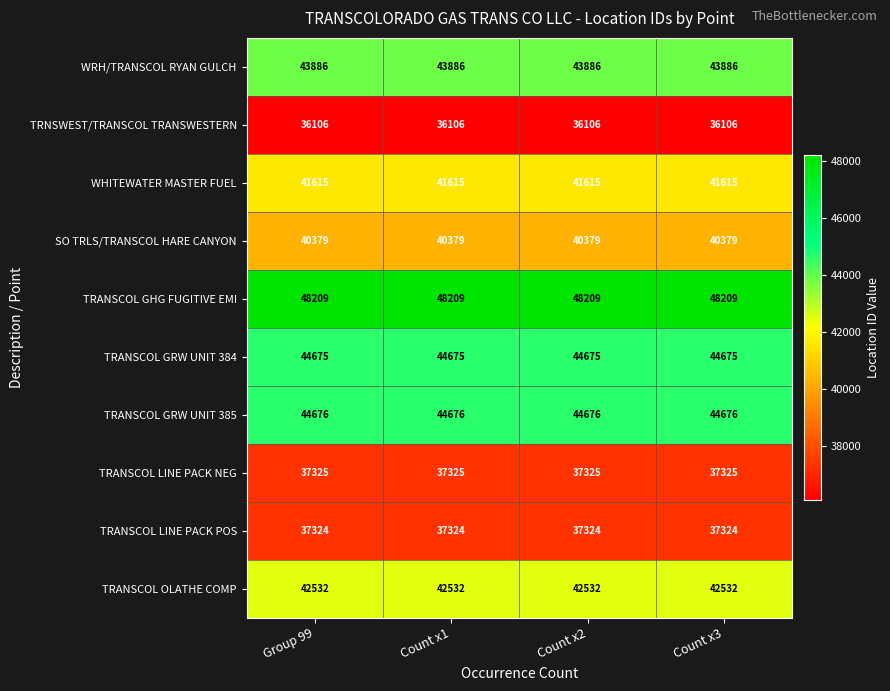

Which series has the largest total across all categories?

TRANSCOL GHG FUGITIVE EMI